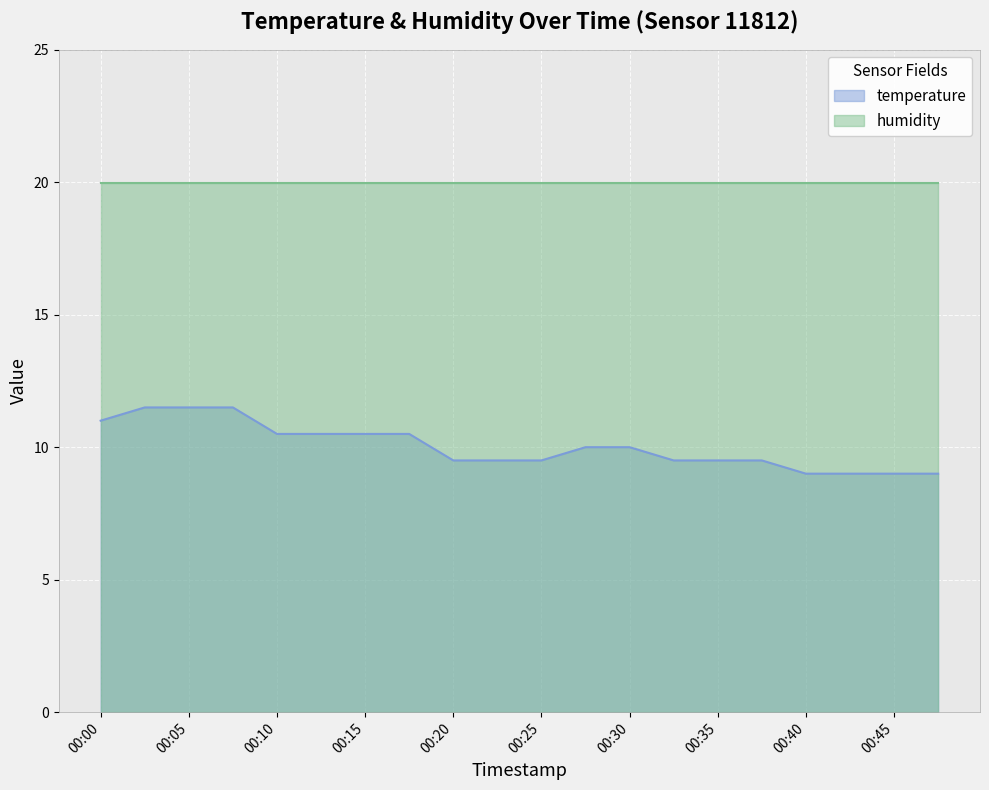

How many data points does each series have?

20